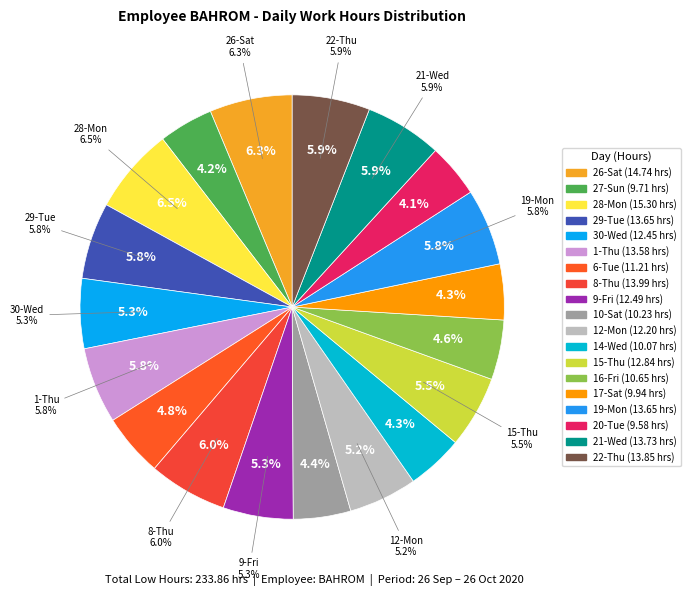

To the nearest percent, what is the combined percentage of 30-Wed and 27-Sun?

9%